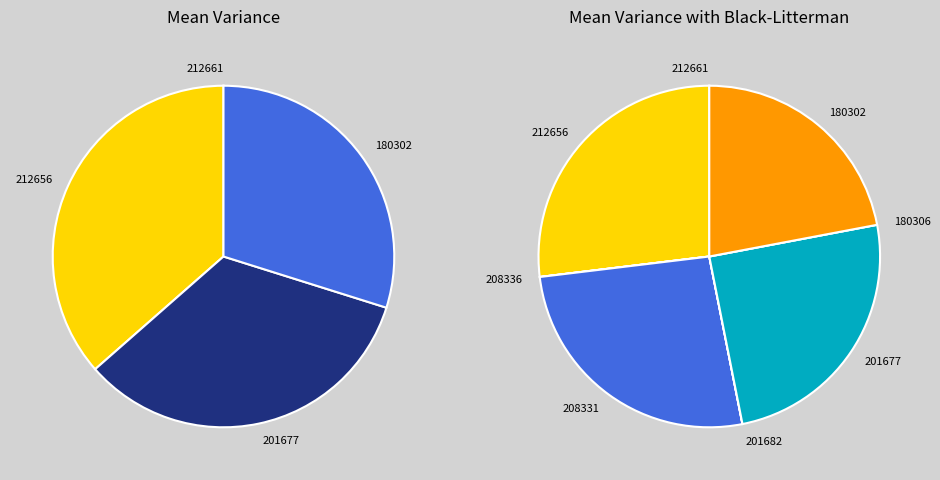

Does any single category account for the majority?

No